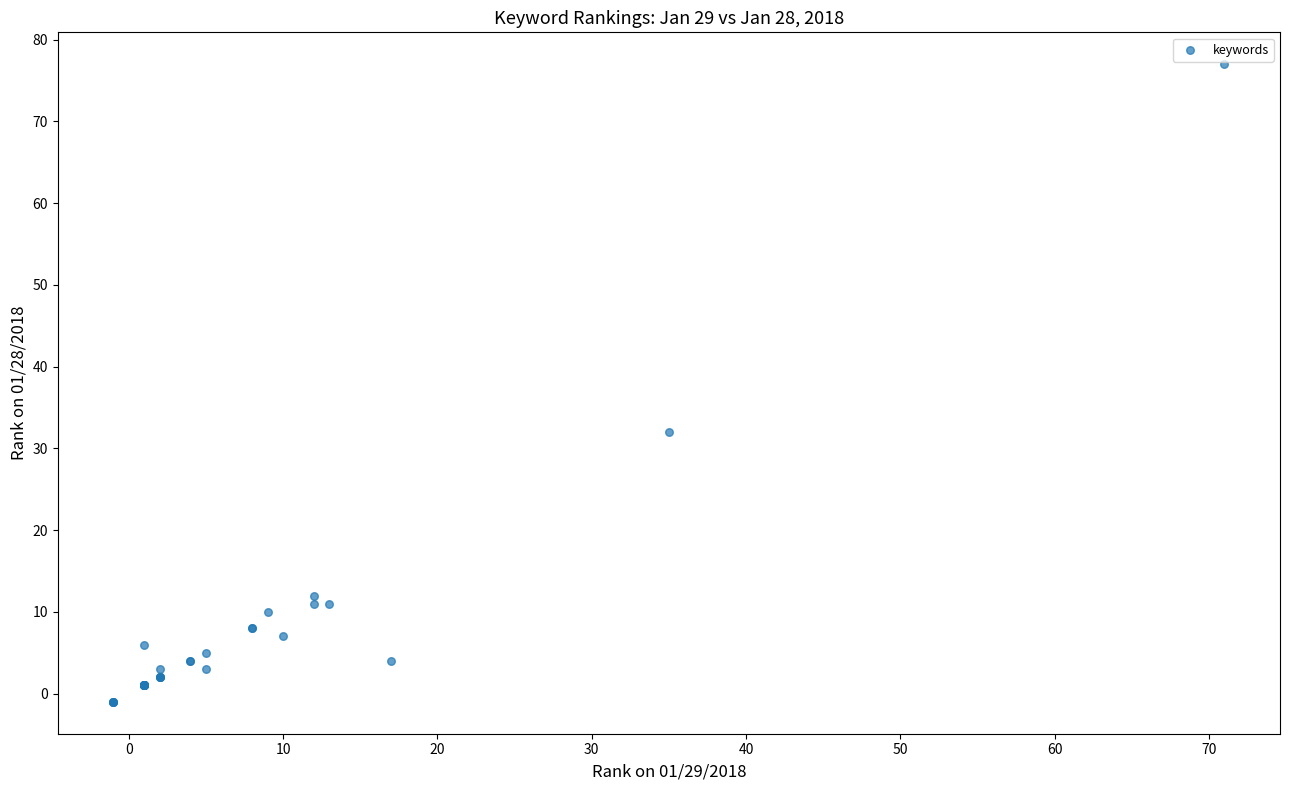

What Y value in the scatter plot is closest to 38?

32